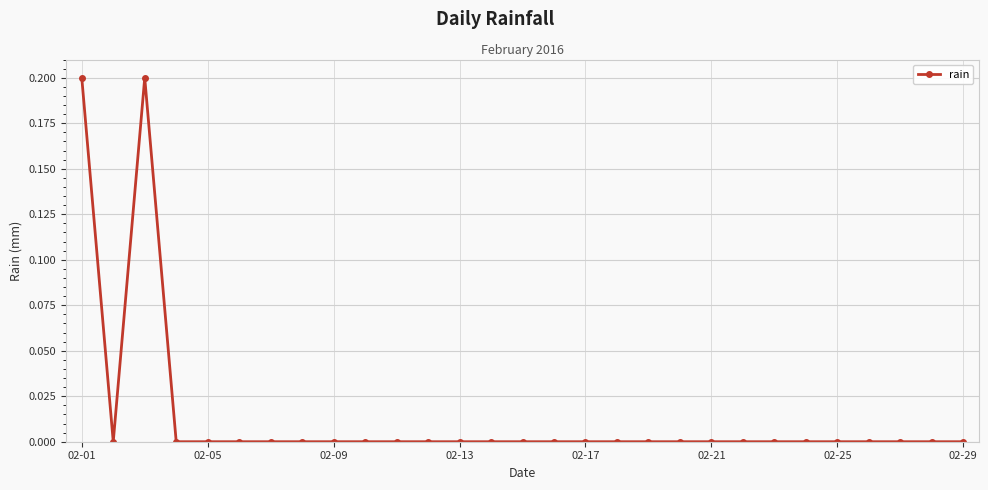

What is the sum of all values?

0.4